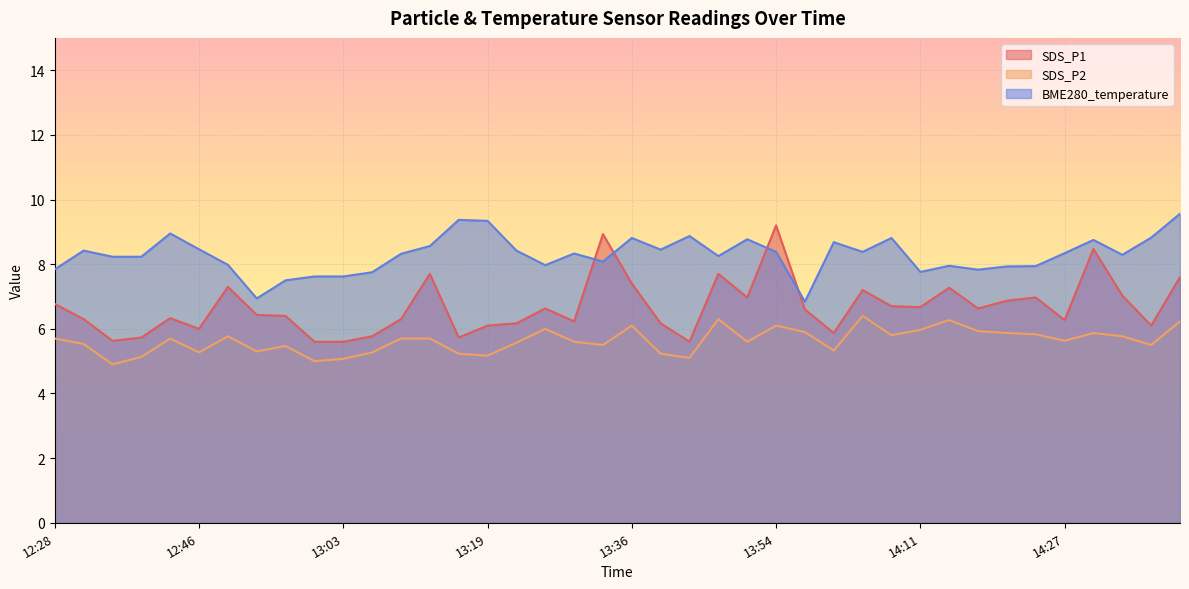

At which label does BME280_temperature reach its minimum?

13:57